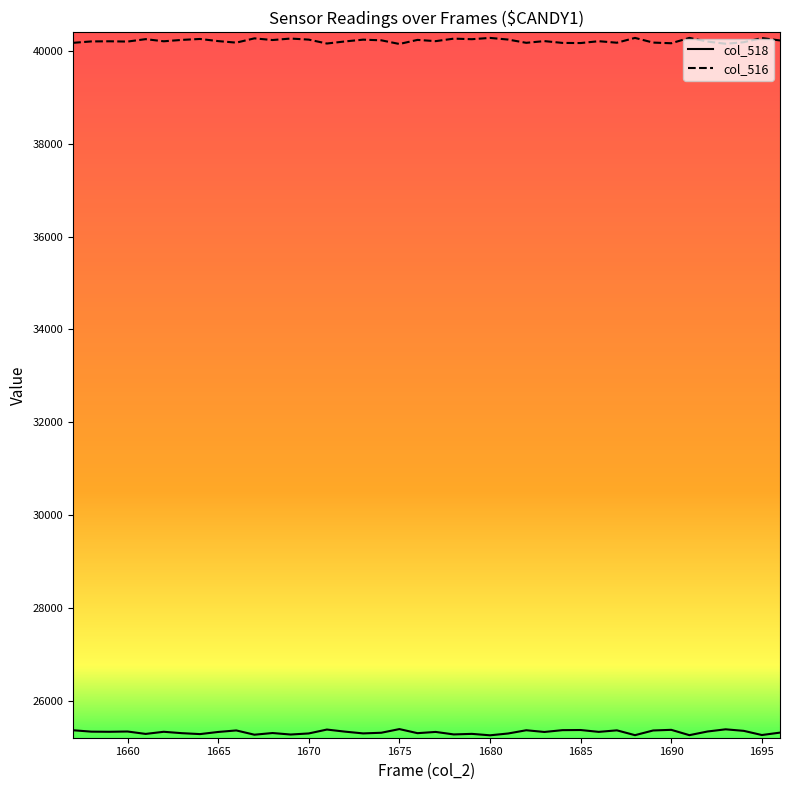

What are all the series names shown in the legend?

col_518, col_516